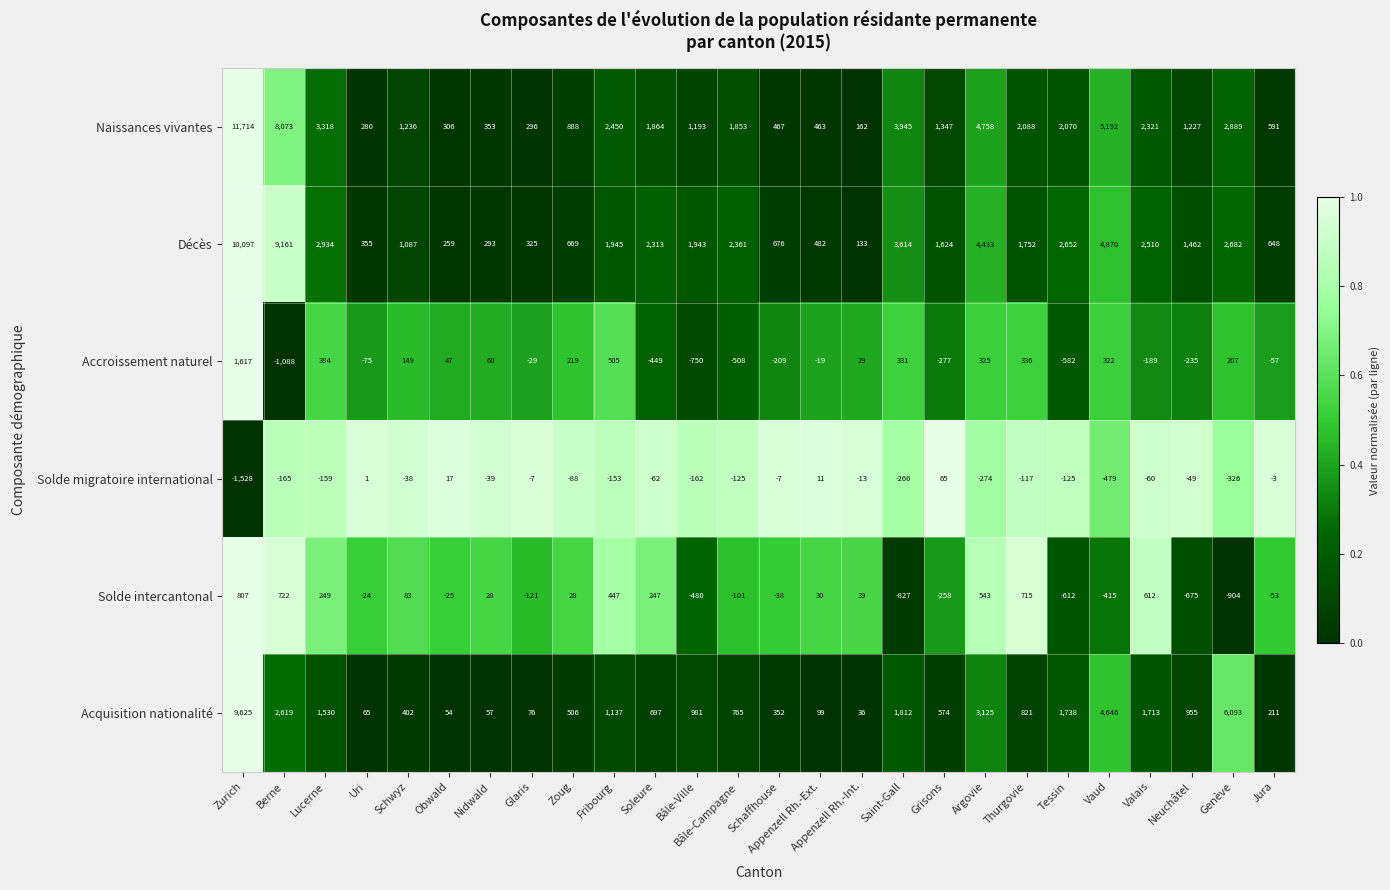

What is the sum of all Acquisition nationalité values?

40689